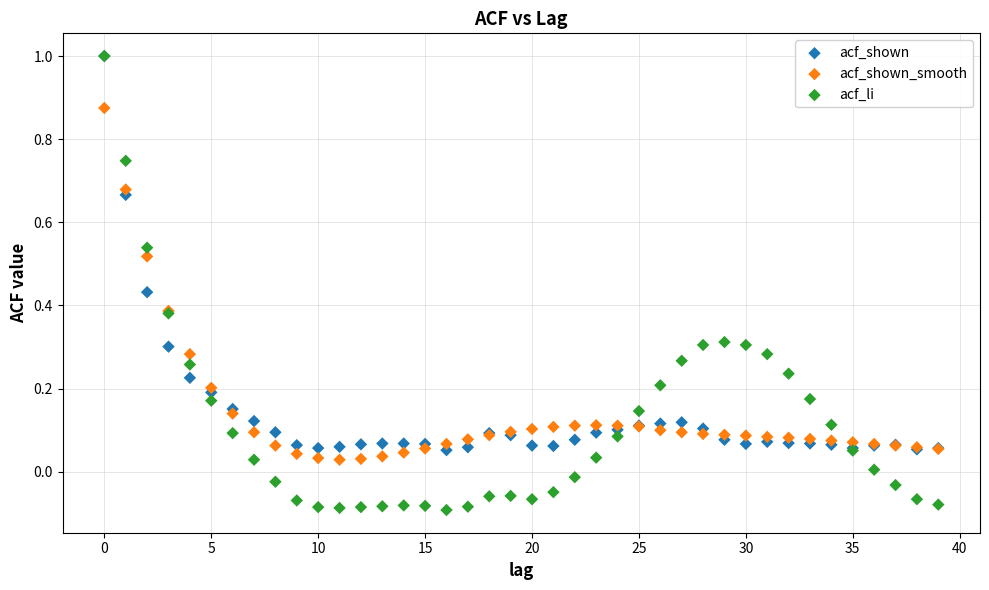

What are all the series names shown in the legend?

acf_shown, acf_shown_smooth, acf_li